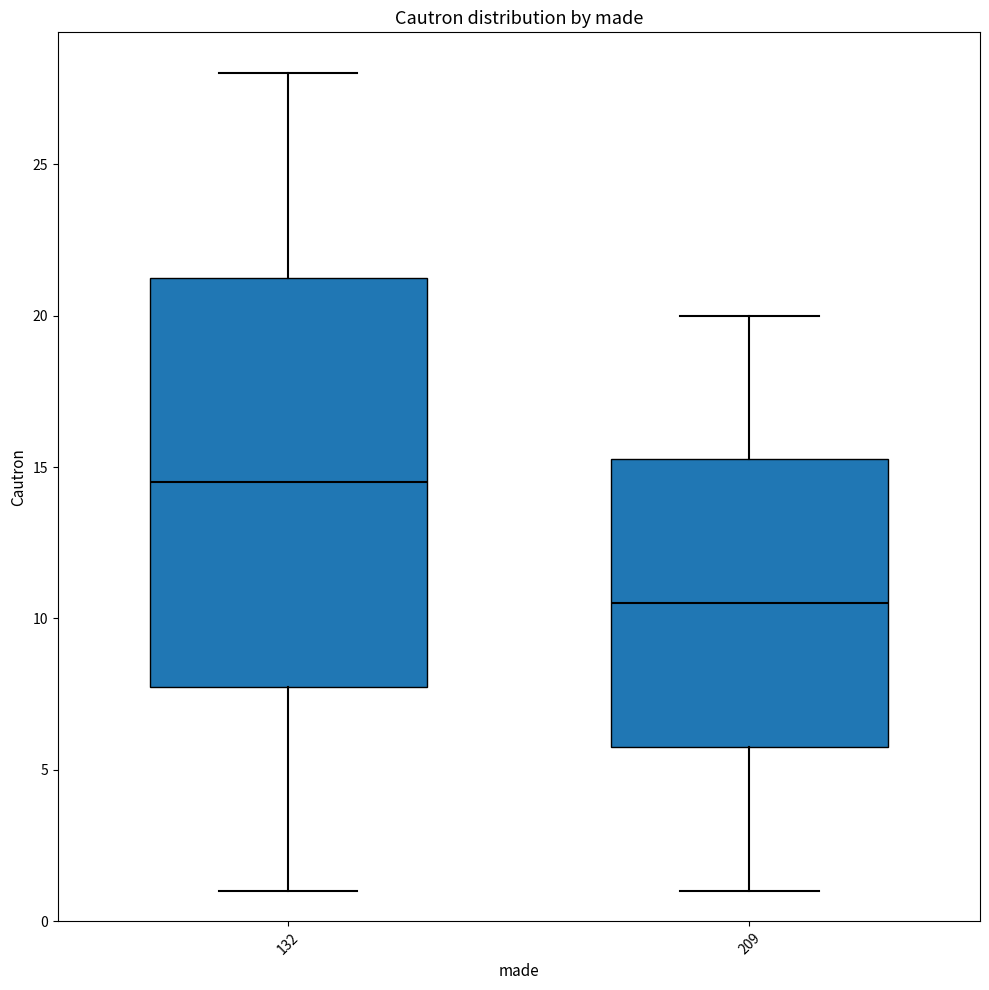

Reading left to right, transcribe this box plot: for each box, give where its median line is, the range the box spans, and where its two whiskers end, as read against the y-axis. The values are not printed on the chart, so give them approximately, as read against the axis.

132: median 14.5, box 8.0 to 21.5, whiskers 1.0 to 28.0
209: median 10.5, box 6.0 to 15.5, whiskers 1.0 to 20.0